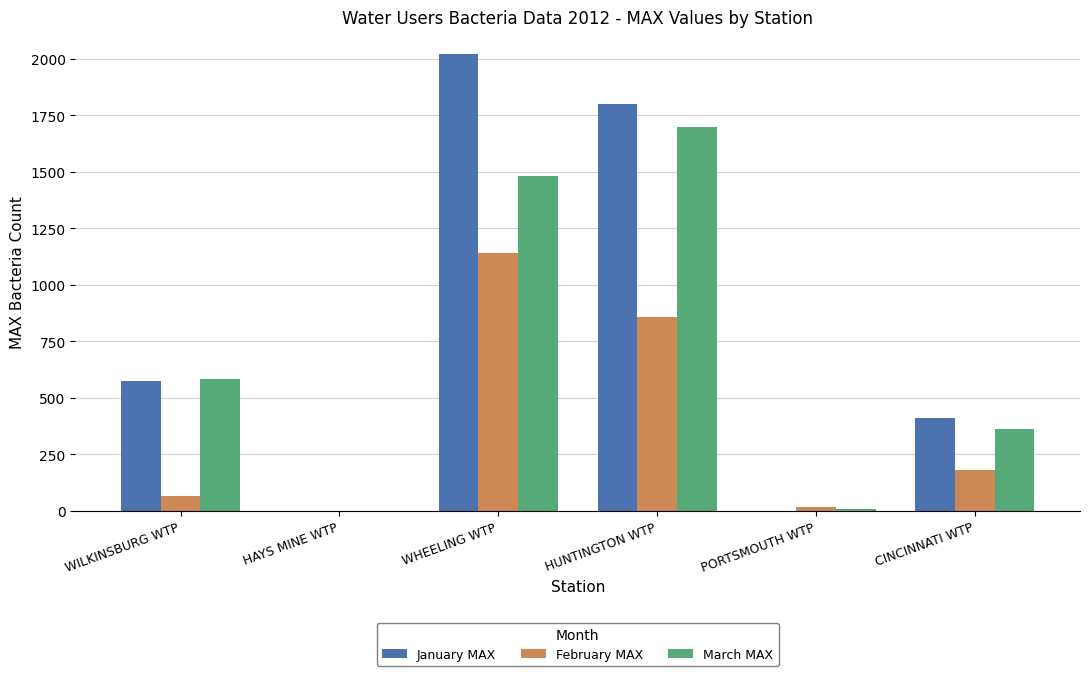

How many positive values does the February MAX series have?

5